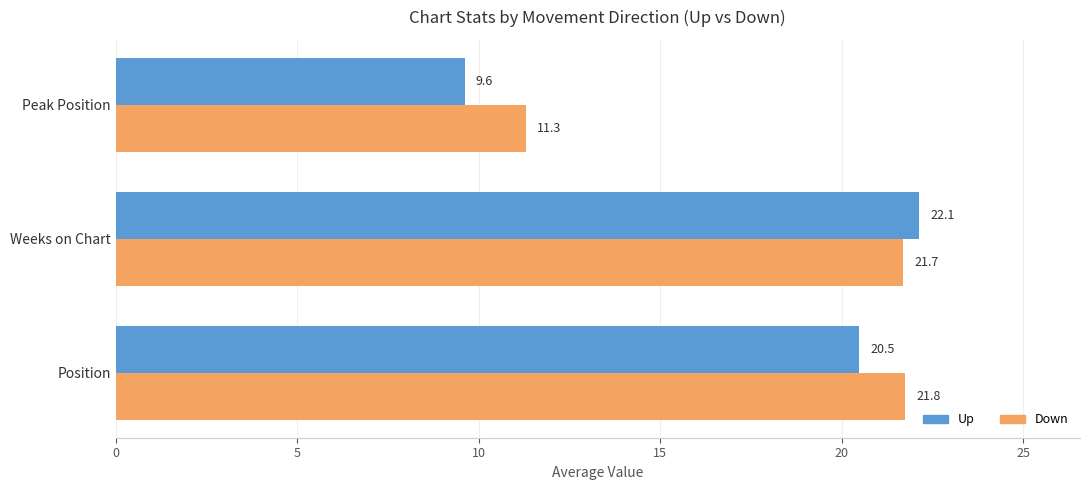

At how many categories does at least one series exceed 15?

2